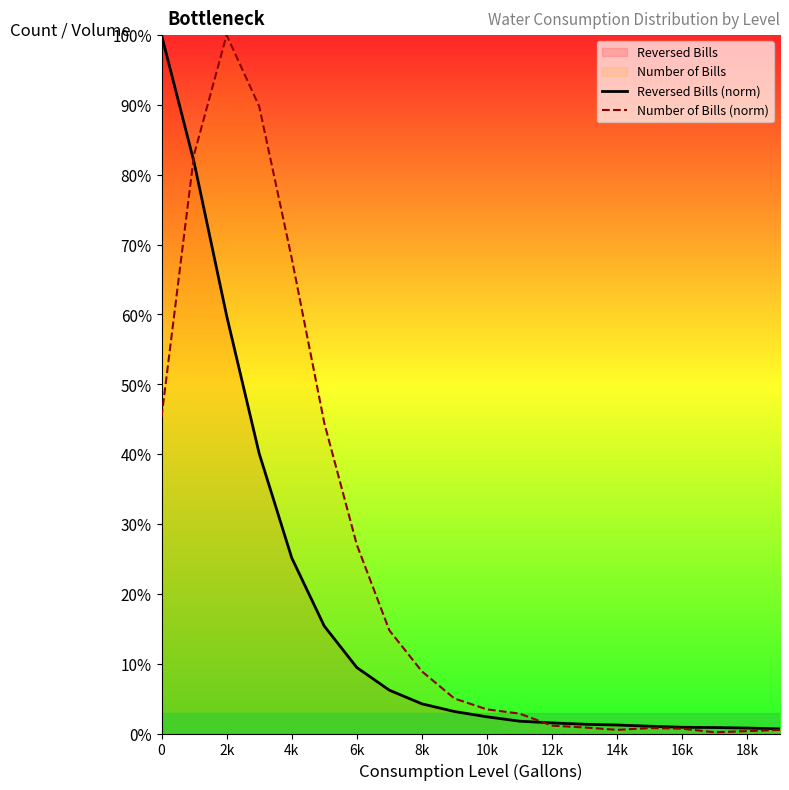

What is the difference between the highest and lowest values at 4k?

42.9